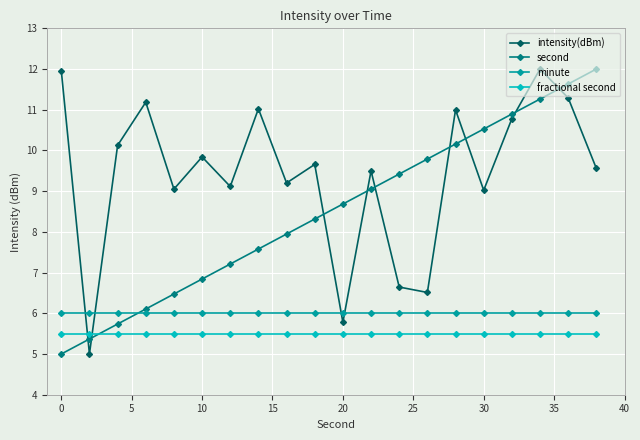

What is the difference between the maximum and minimum values in the second series?

7.0